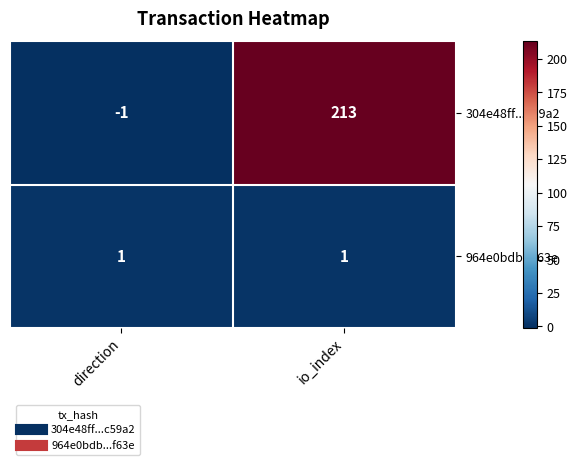

What is the sum of the 304e48ff...c59a2 values at io_index and direction?

212